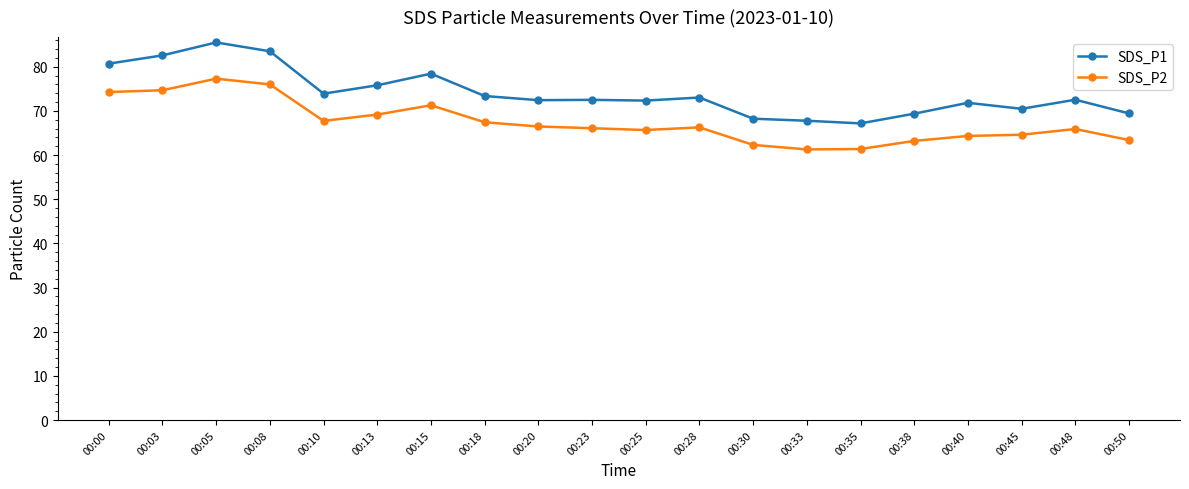

Is it true that SDS_P1 equals 21.2 at 00:50?

False